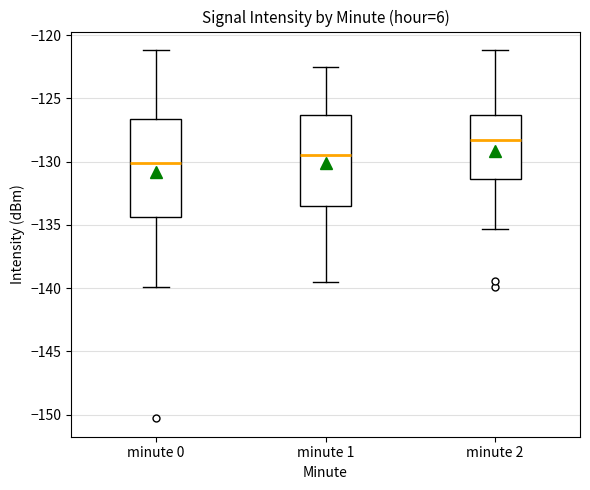

Where is the upper edge of the box for minute 1 on the y-axis? The values are not printed on the chart, so give them approximately, as read against the axis.

-126.5